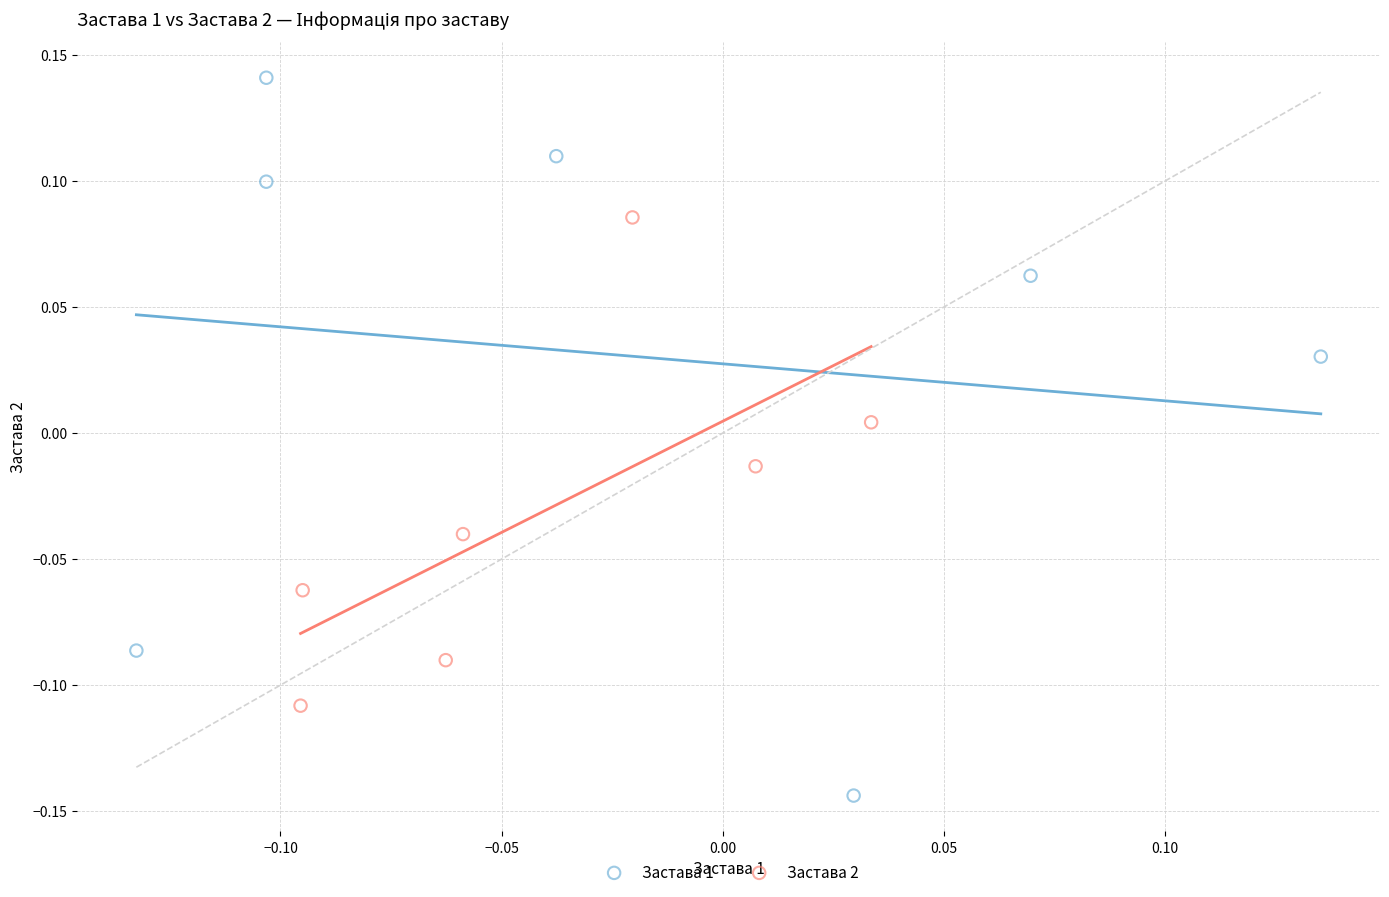

Which series reaches the maximum Y coordinate?

Застава 1